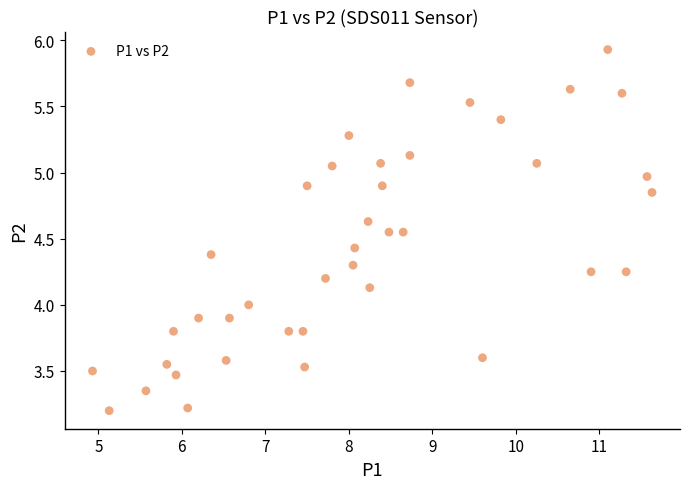

What is the range of X values (max minus min)?

6.7